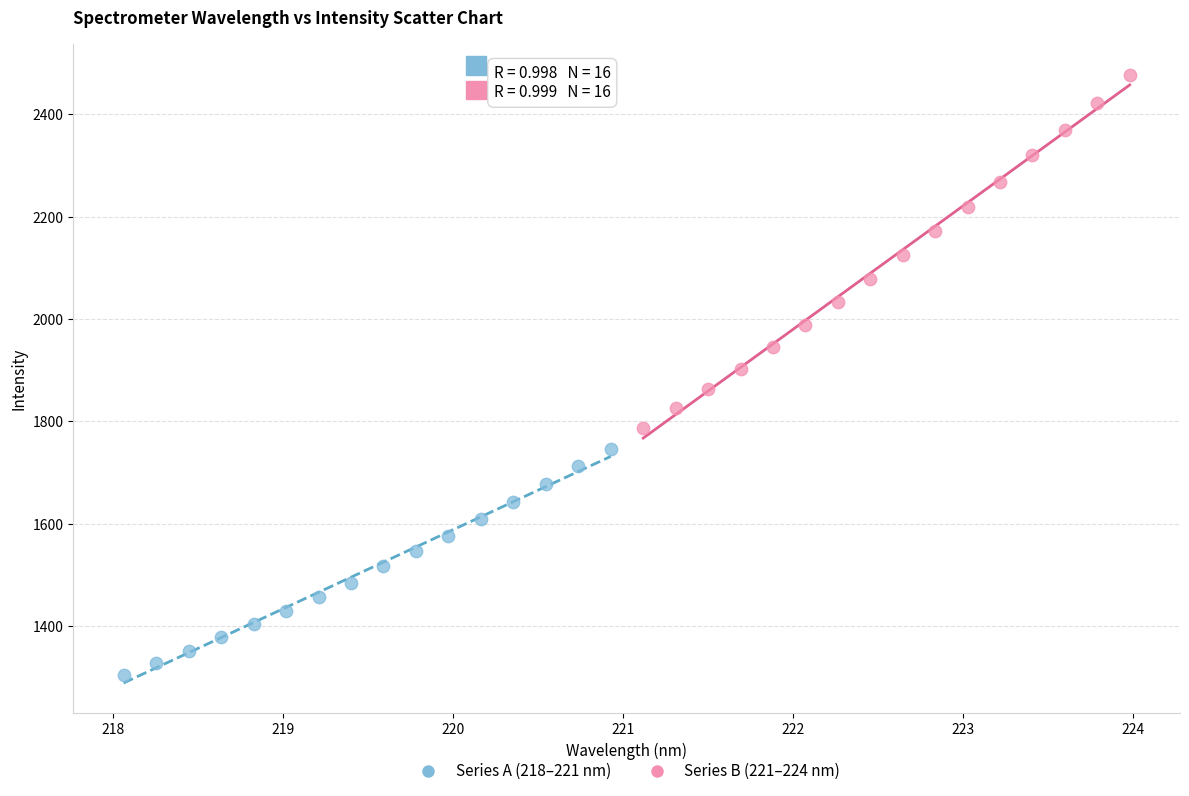

What are all the series names shown in the legend?

Series A (218–221 nm), Series B (221–224 nm)